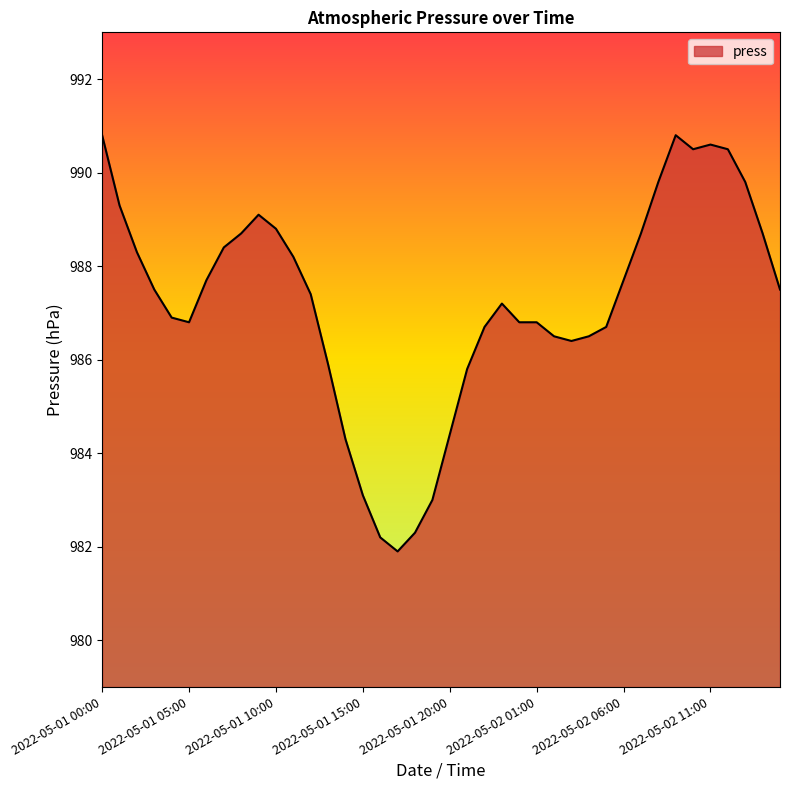

What is the difference between the maximum and minimum values?

8.9